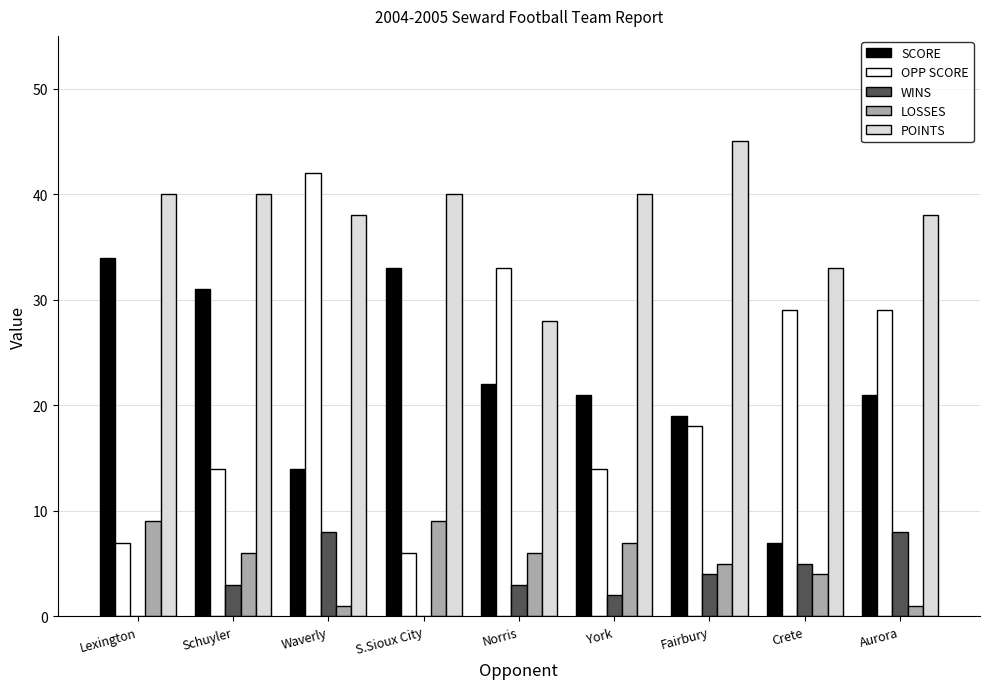

Count the number of data series in this chart.

5